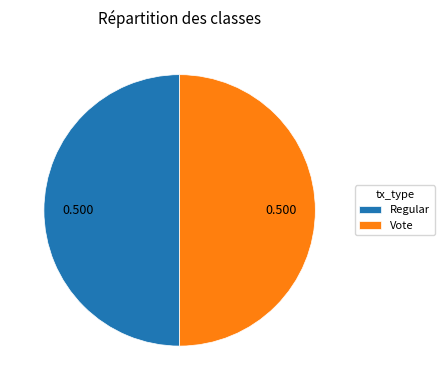

Is the sum of Regular and Vote greater than half?

Yes